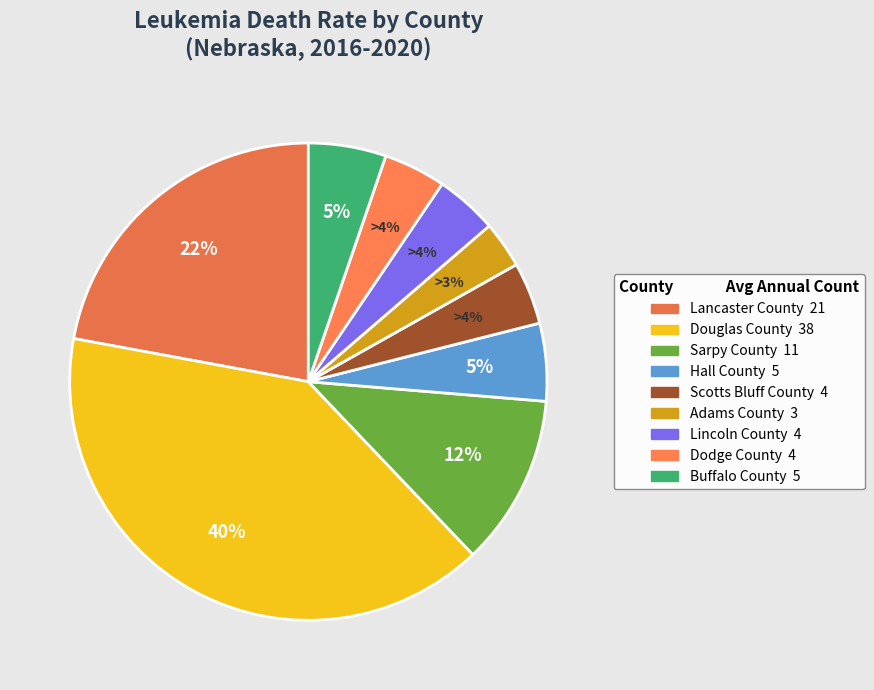

Combined, do Lincoln County and Buffalo County account for over 50%?

No